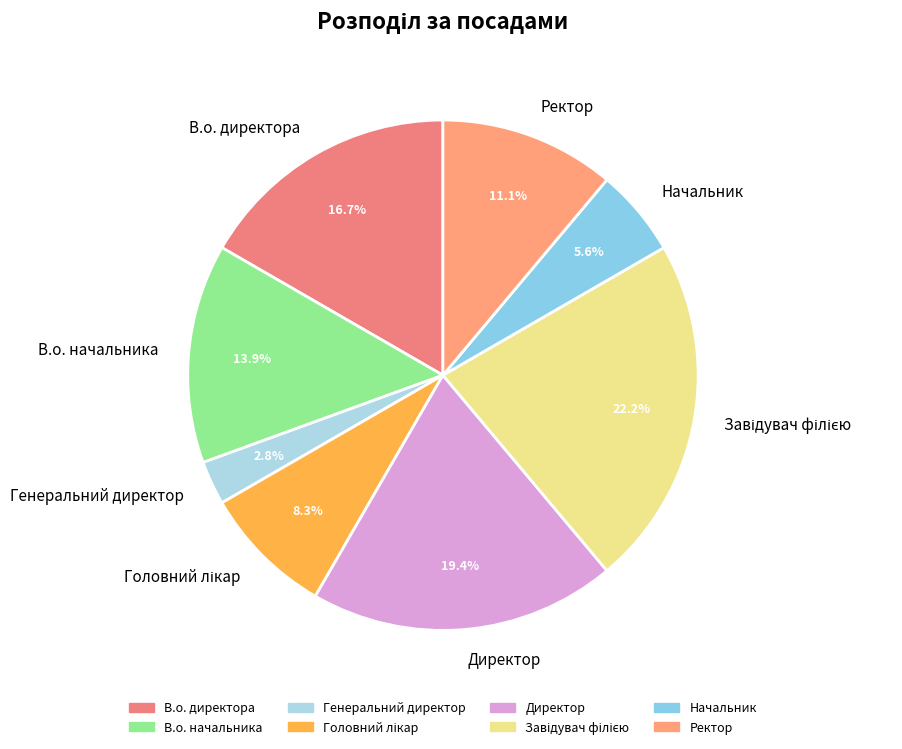

Approximately how many times larger is the value at Ректор compared to Начальник?

2.0